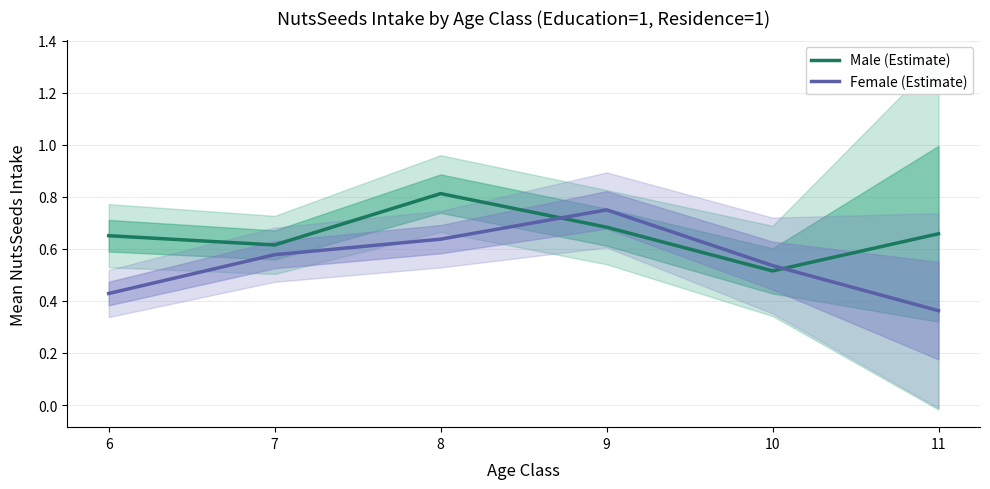

At which category does the chart reach its minimum across all series?

11